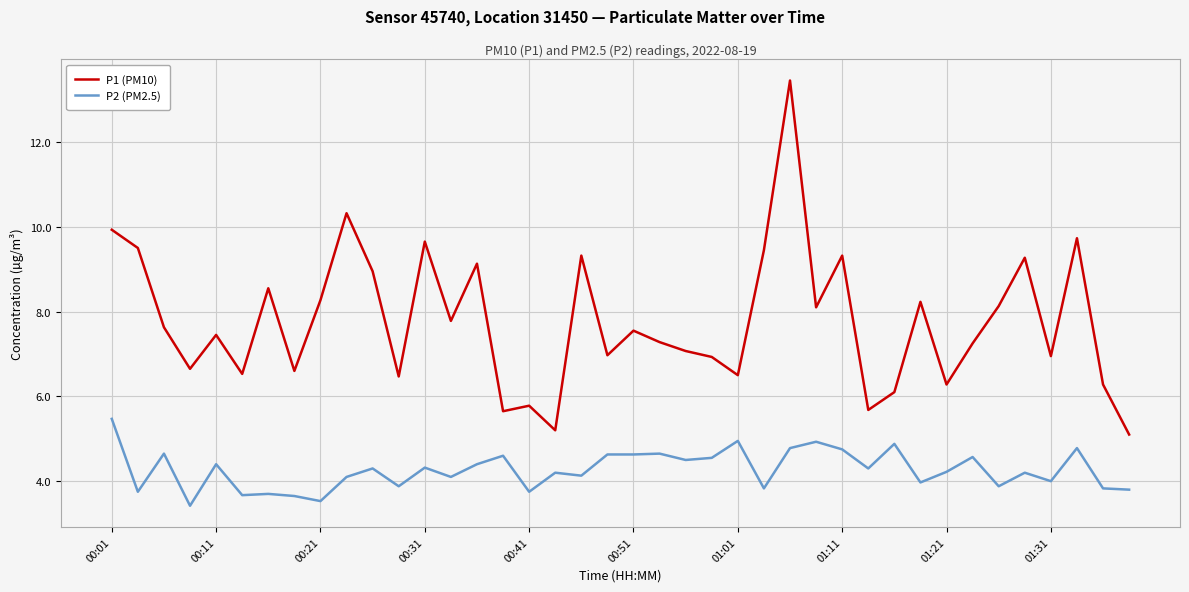

What is the minimum value for P2 (PM2.5)?

3.4